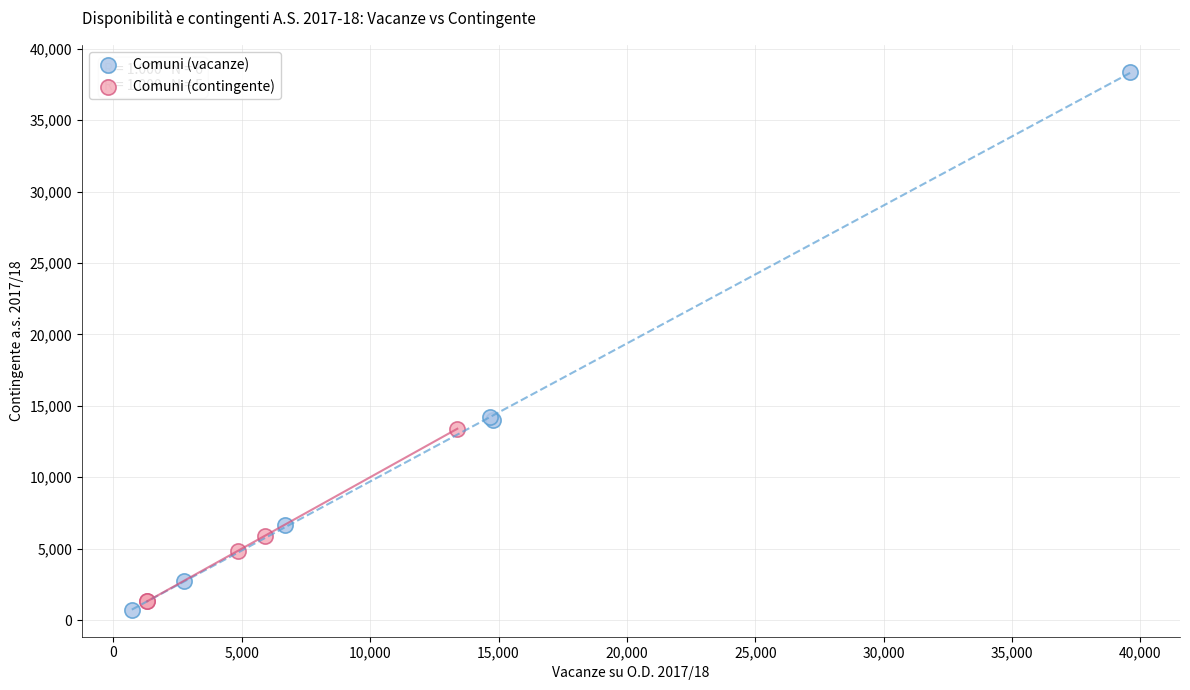

Which series reaches the maximum Y coordinate?

Comuni (vacanze)